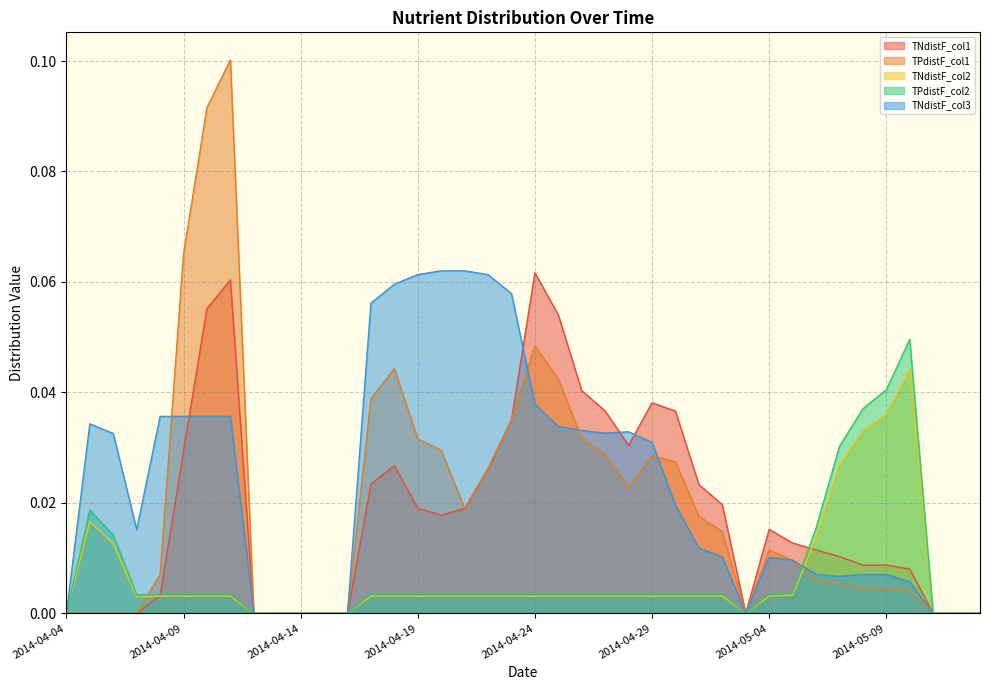

Which series has the largest total across all categories?

TNdistF_col3